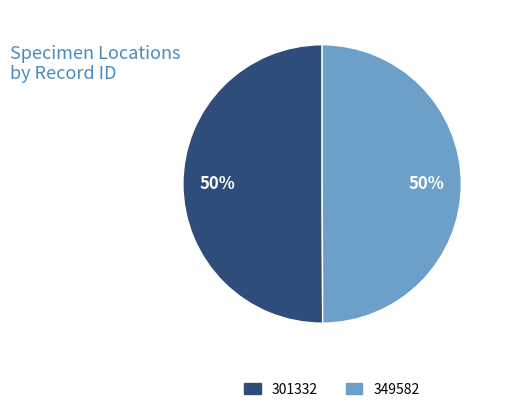

Is it true that 301332 is 42% of the pie?

False